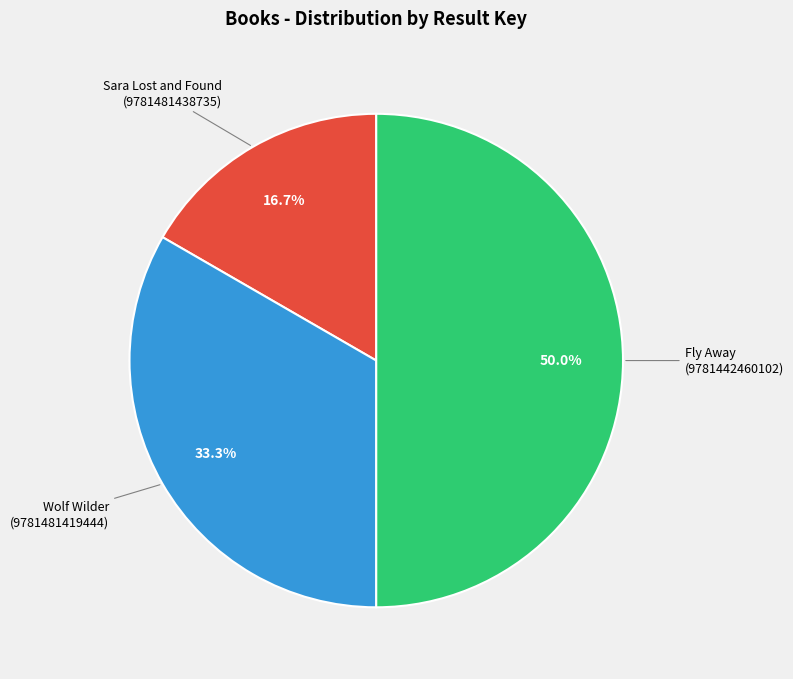

How many slices are in this pie chart?

3